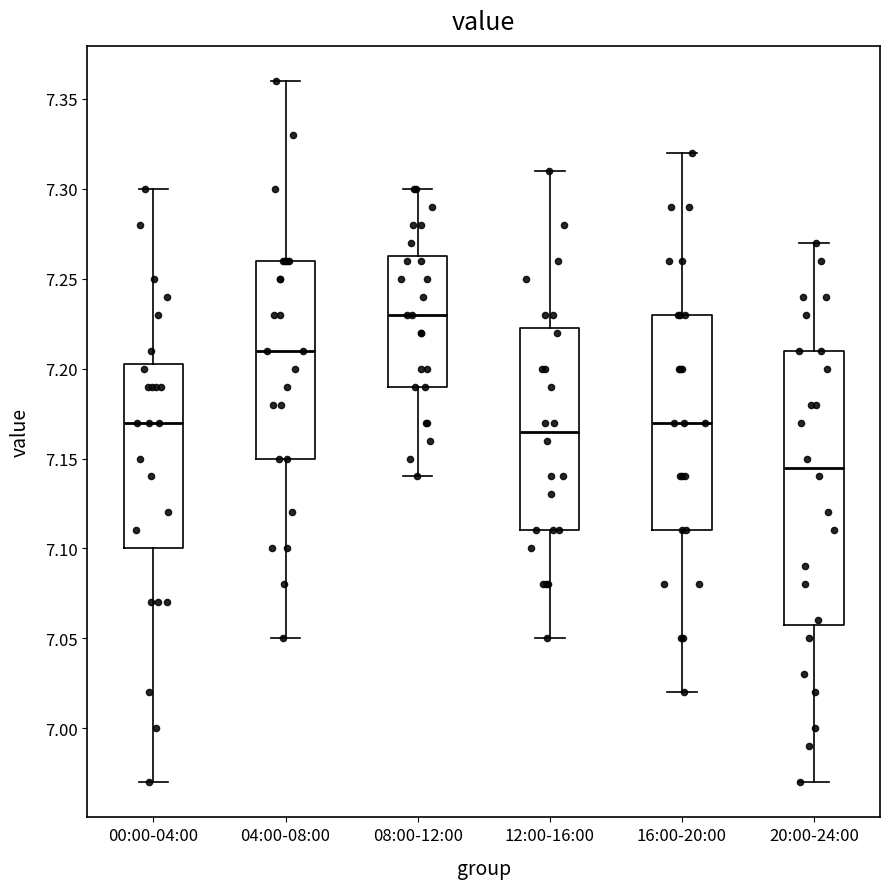

Where does the median line of the box for 20:00-24:00 sit on the y-axis? The values are not printed on the chart, so give them approximately, as read against the axis.

7.145